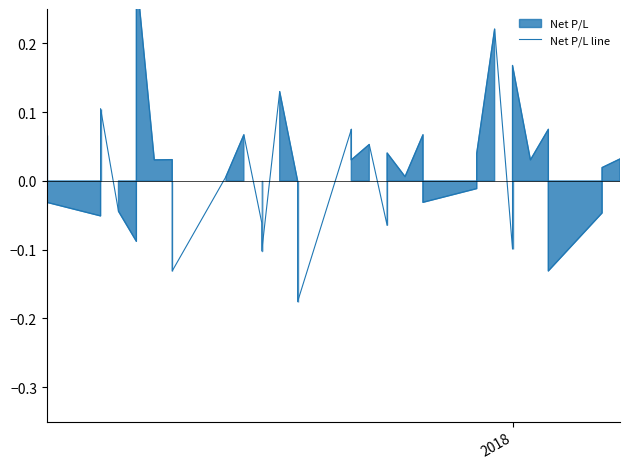

What is the greatest value displayed?

0.3